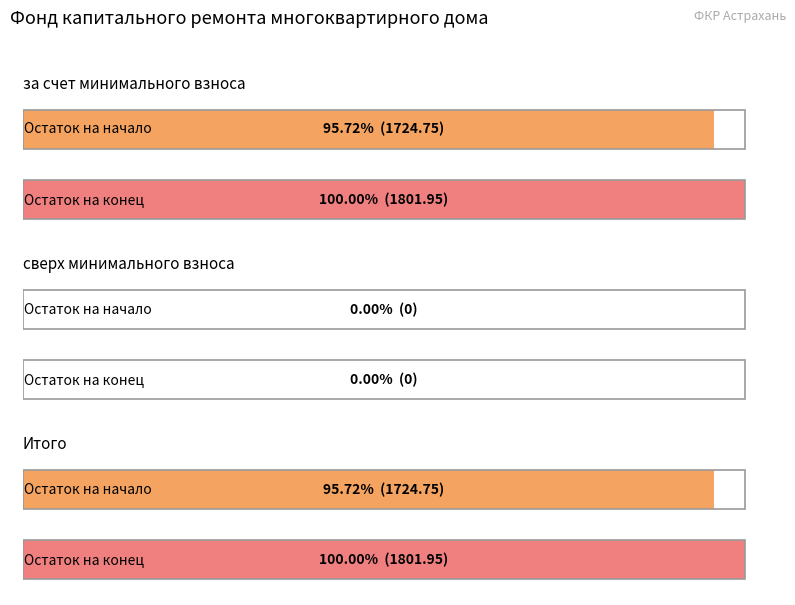

At how many categories does at least one series exceed 423?

2